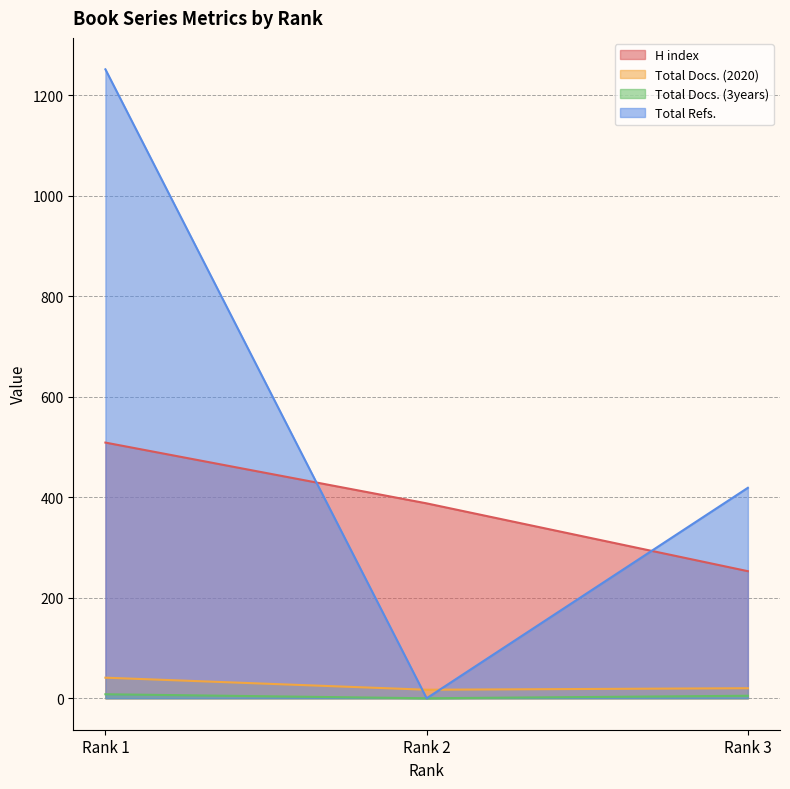

At how many categories does at least one series exceed 88?

3